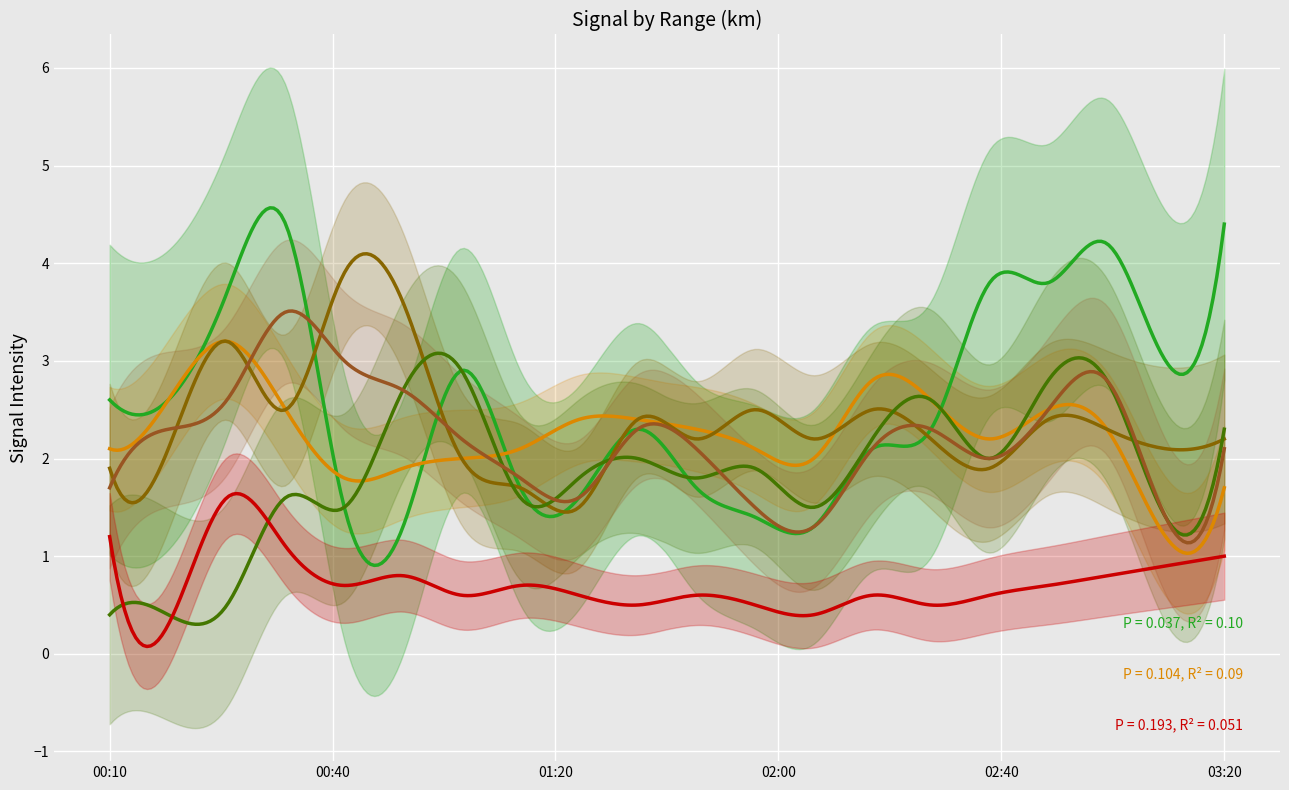

What is the difference between the 10.319 values at 00:50 and 01:30?

0.6